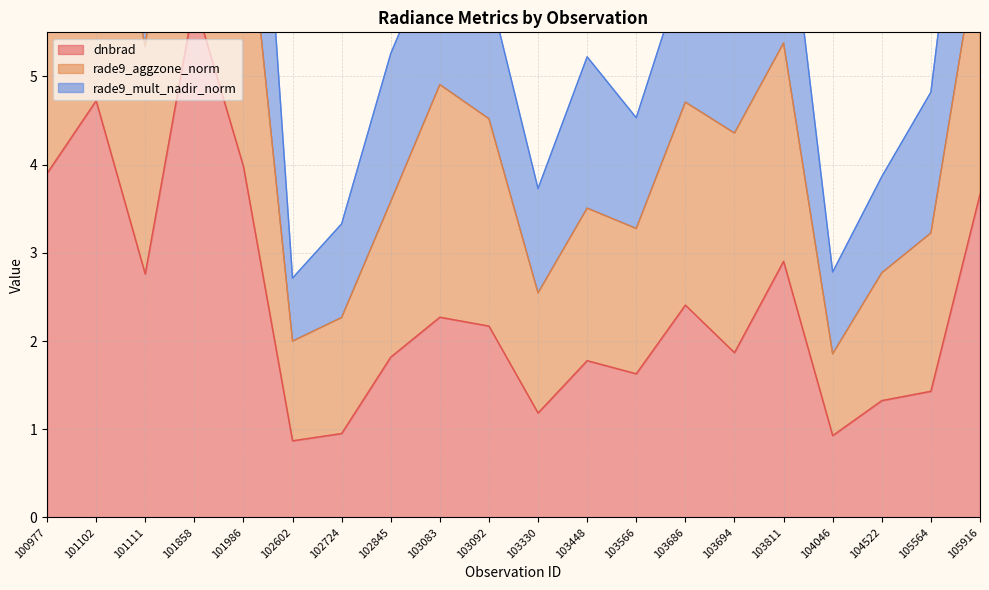

At which label is rade9_aggzone_norm closest to 5?

103083